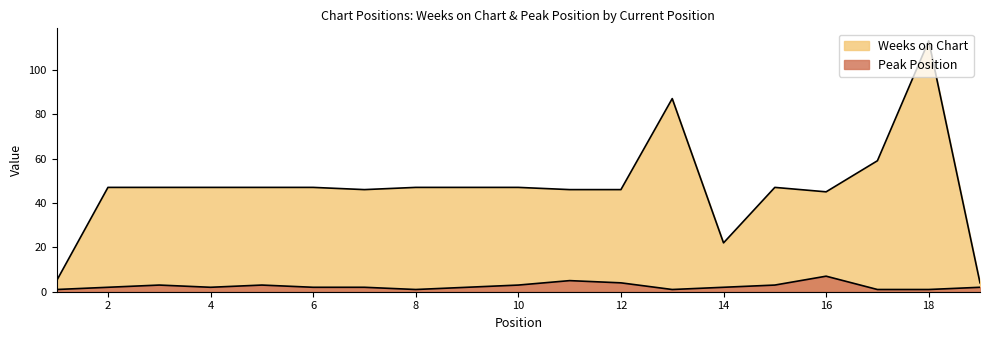

What is the value of the Weeks on Chart point at the 7th from the left?

46